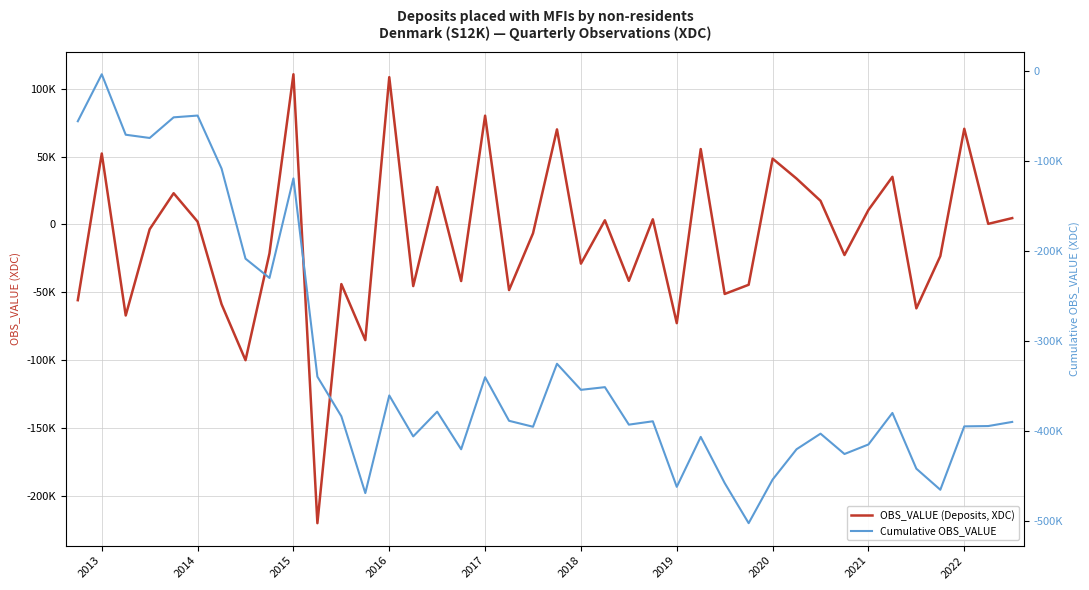

Between 2018 and 23, which series saw the biggest shift?

Cumulative OBS_VALUE